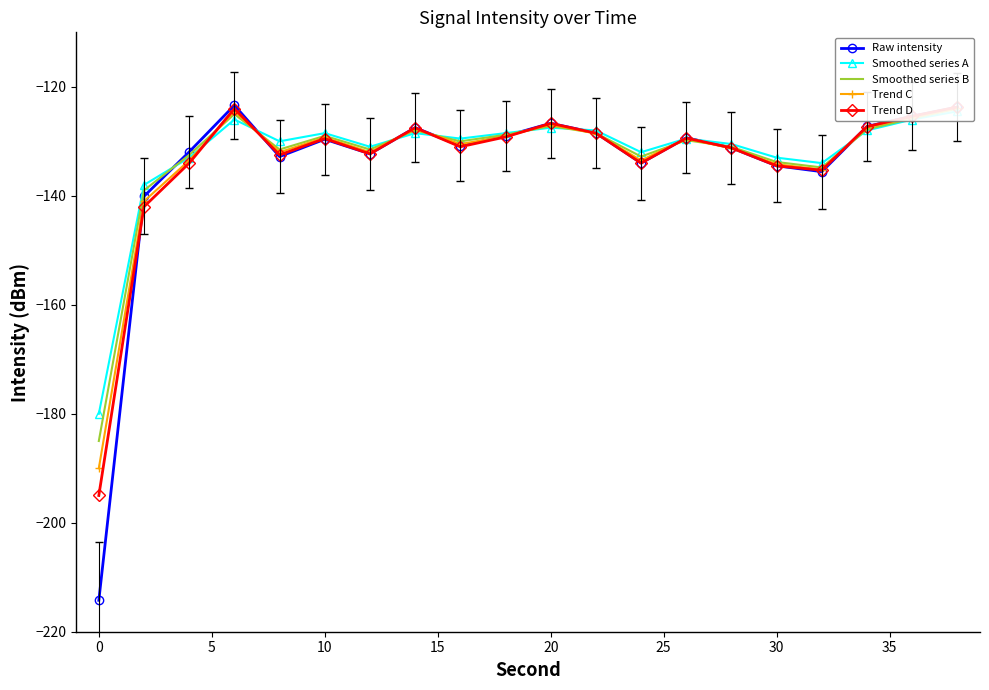

What is the difference between the highest and lowest values at 25?

1.3